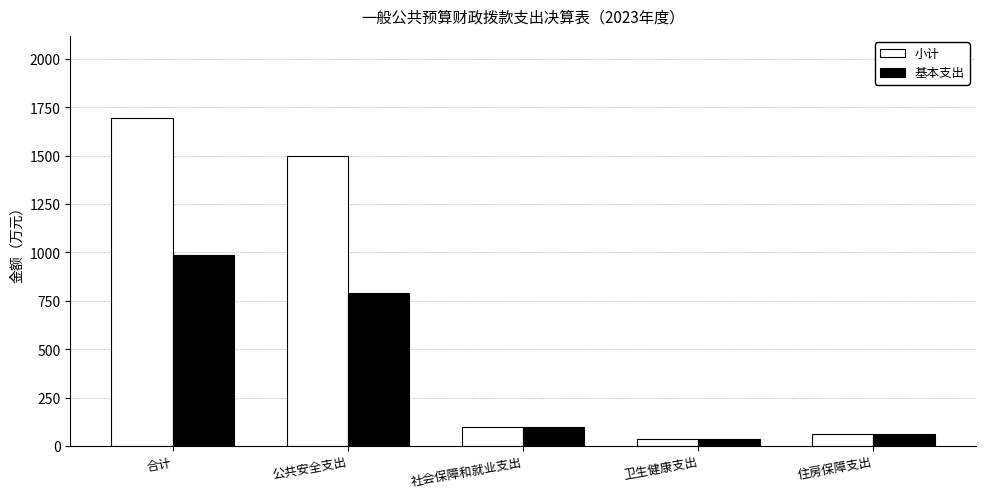

What is the label of the 2nd bar from the left?

公共安全支出